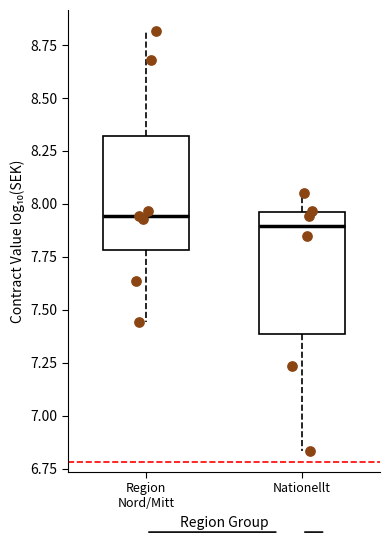

Reading left to right, read every box against the y-axis: the position of its median line, the range the box covers, and the ends of its whiskers. The values are not printed on the chart, so give them approximately, as read against the axis.

Region Nord/Mitt: median 7.95, box 7.80 to 8.30, whiskers 7.45 to 8.80
Nationellt: median 7.90, box 7.40 to 7.95, whiskers 6.85 to 8.05